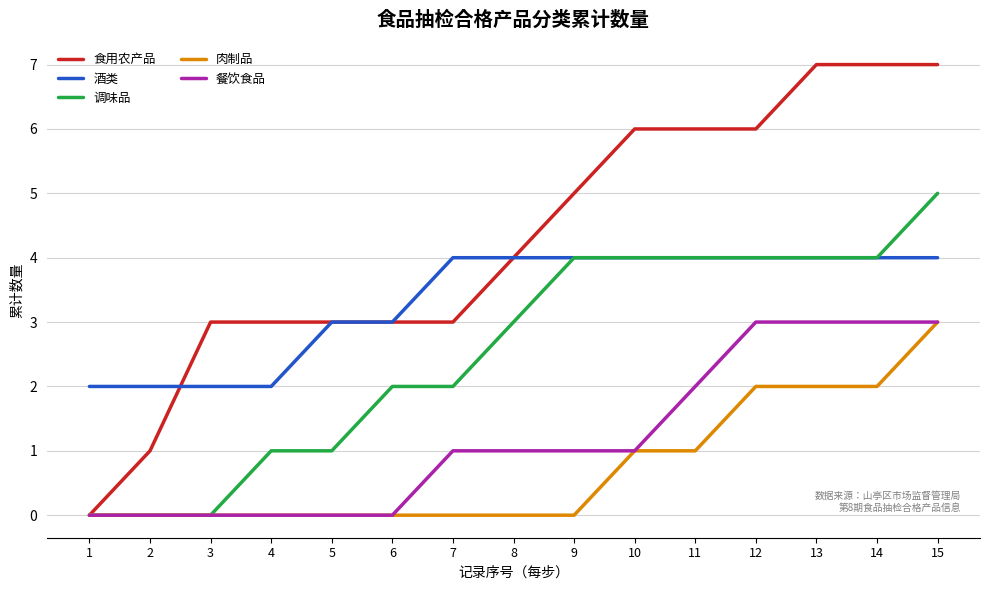

What value does the 食用农产品 series have at 8?

4